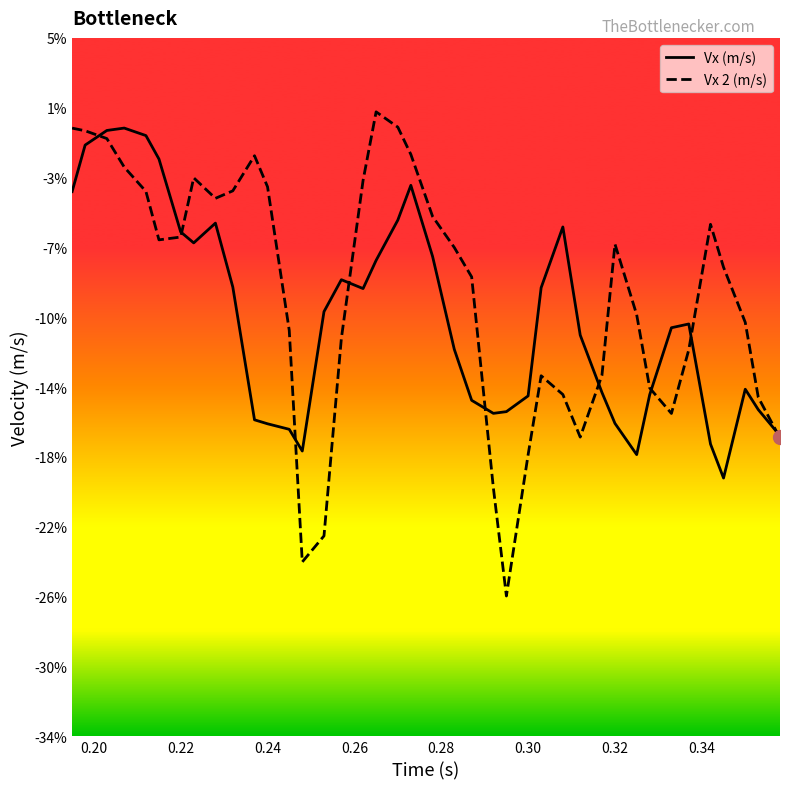

Rank the series by their average value, from highest to lowest.

Vx 2 (m/s), Vx (m/s)